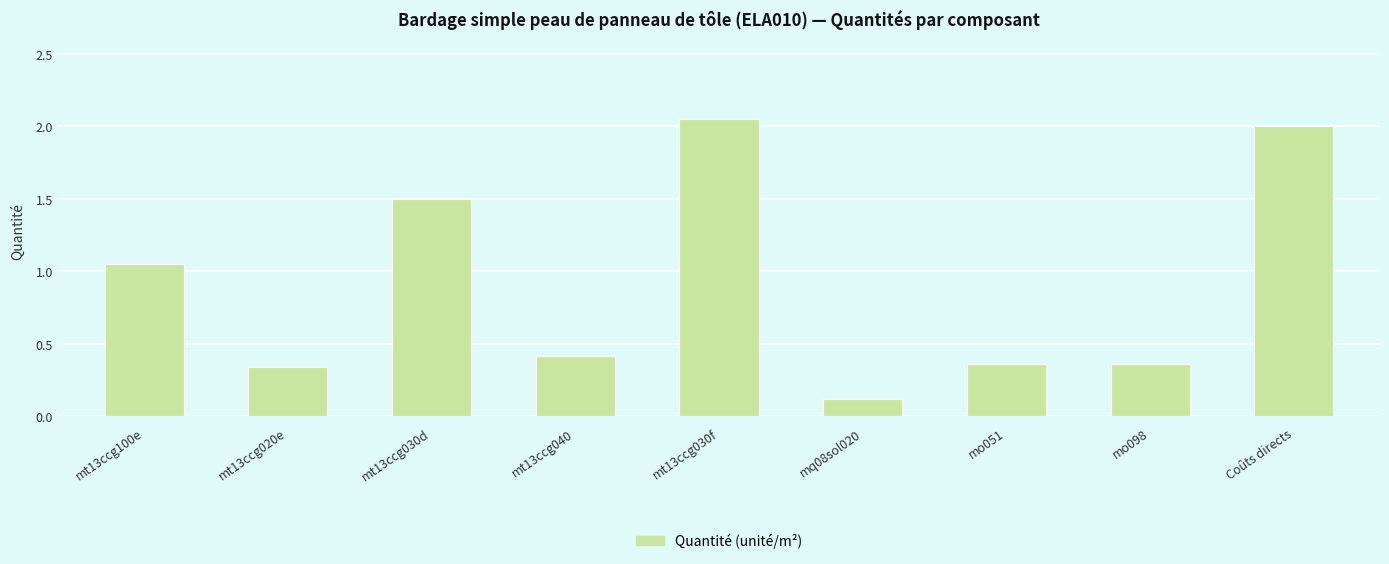

What is the label of the 2nd bar from the right?

mo098